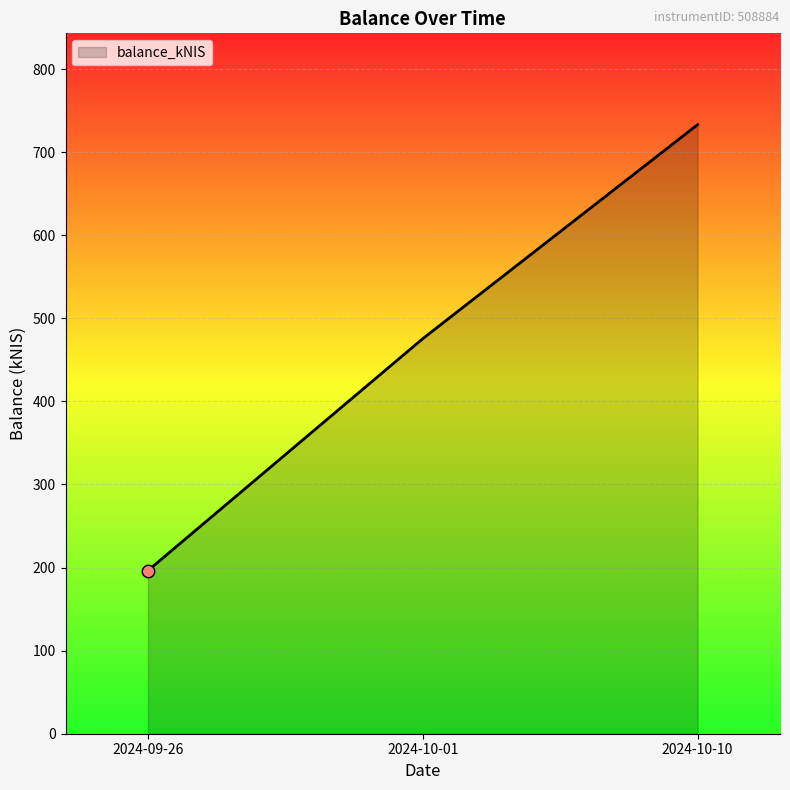

Between 2024-09-26 and 2024-10-10, which is larger?

2024-10-10